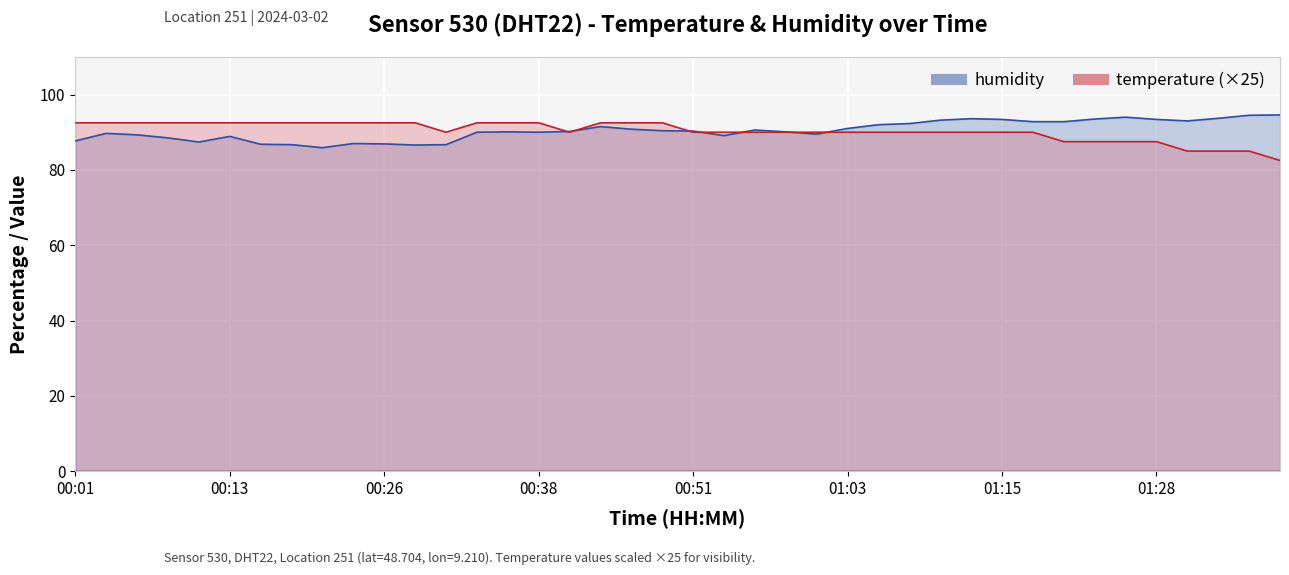

How many intersections are there between humidity and temperature?

7